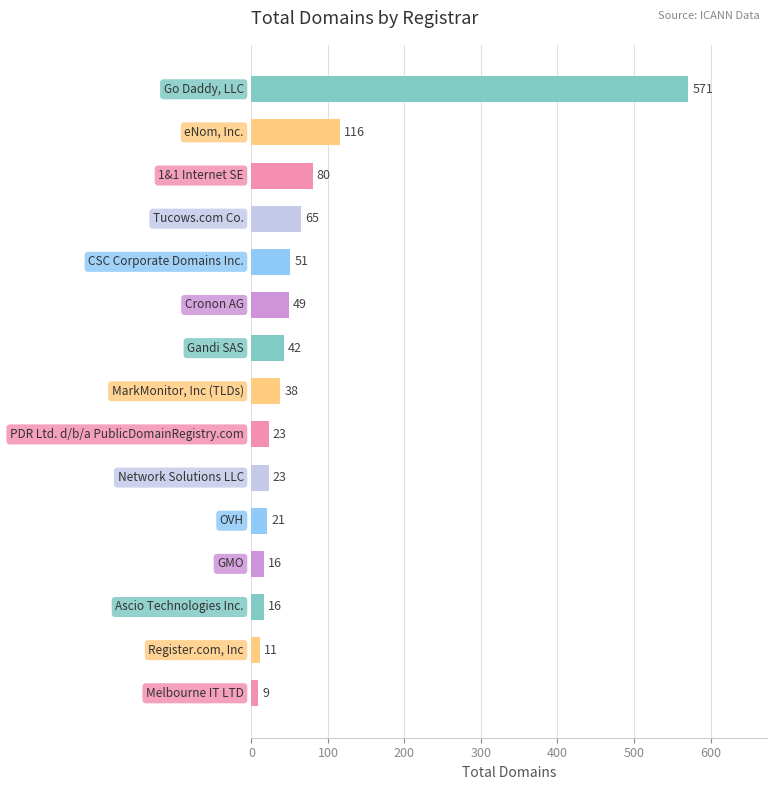

What is the smallest value displayed?

9